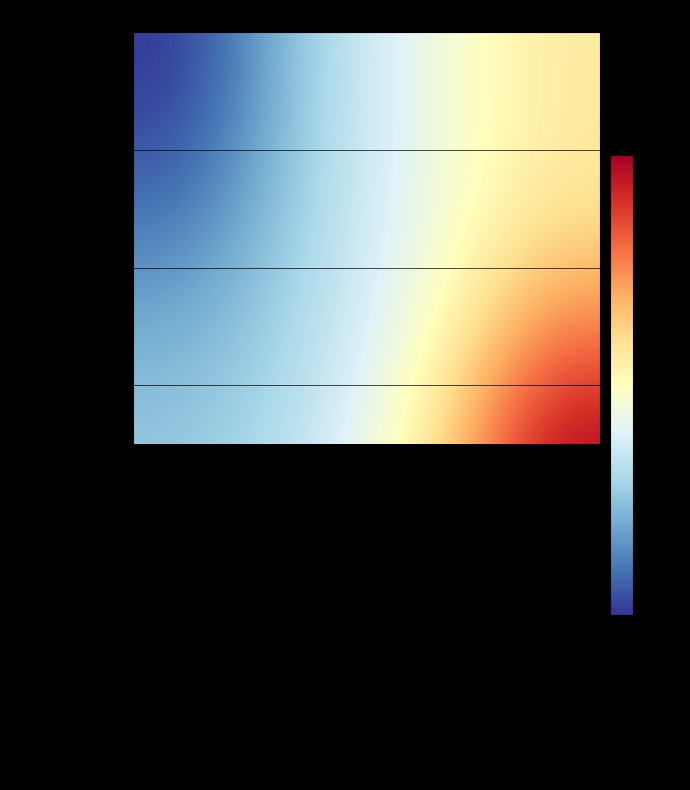

Which category has the highest value in the Drake Masters series?

Class 4